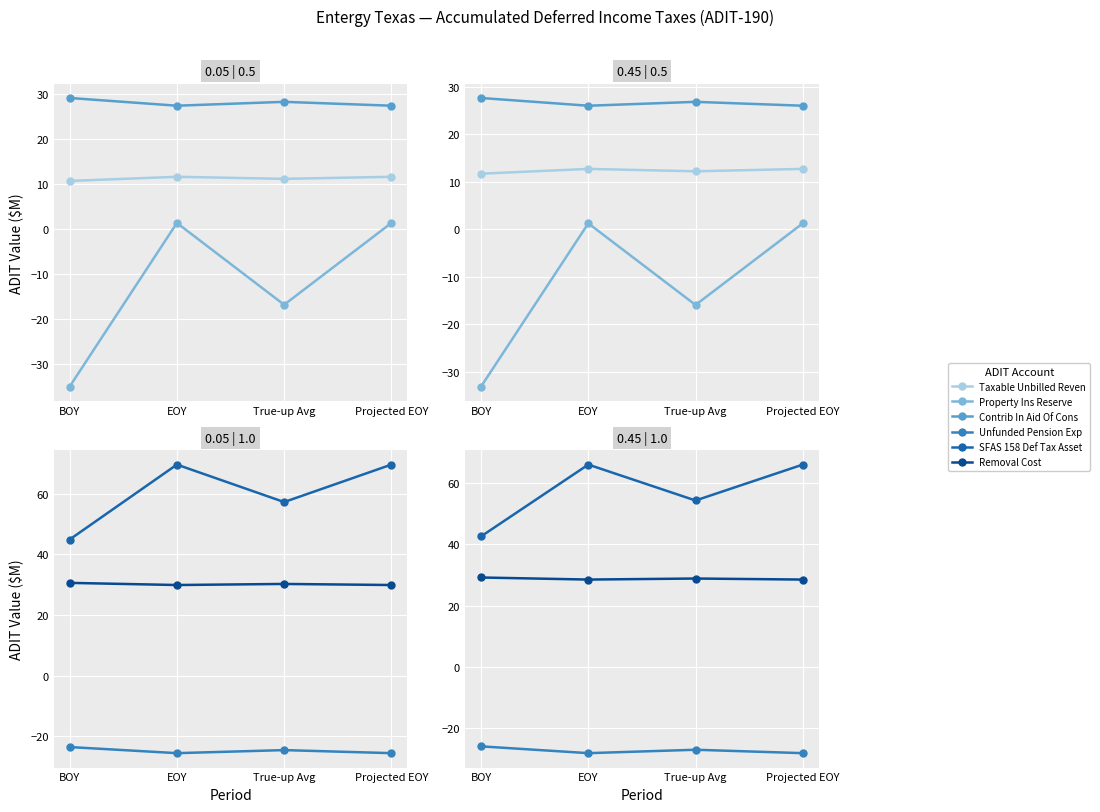

True or false: Taxable Unbilled Rev has a value of 6.4 at Projected EOY.

False